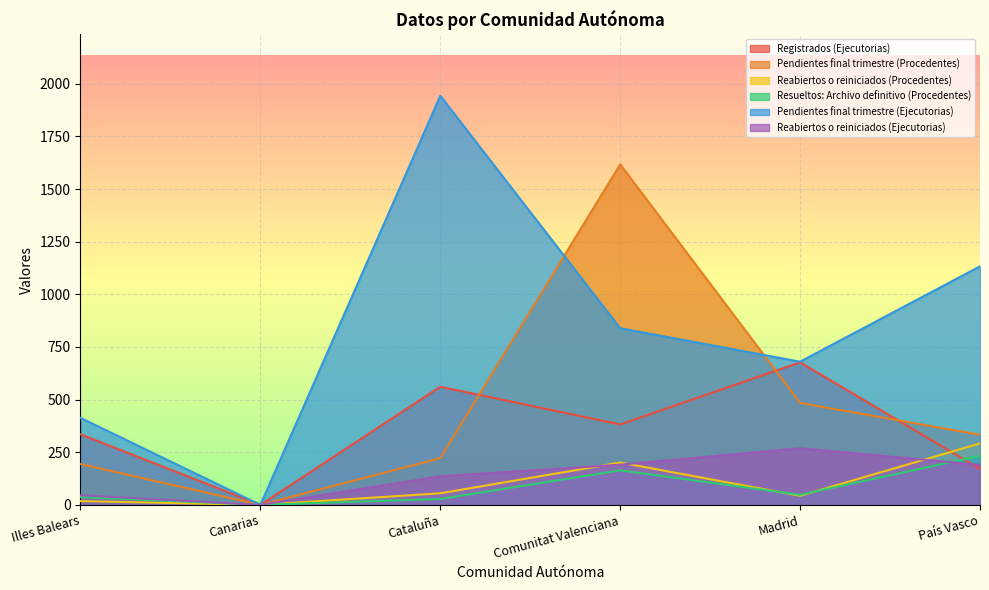

True or false: Registrados (Ejecutorias) has more than 1 interior local peaks.

True